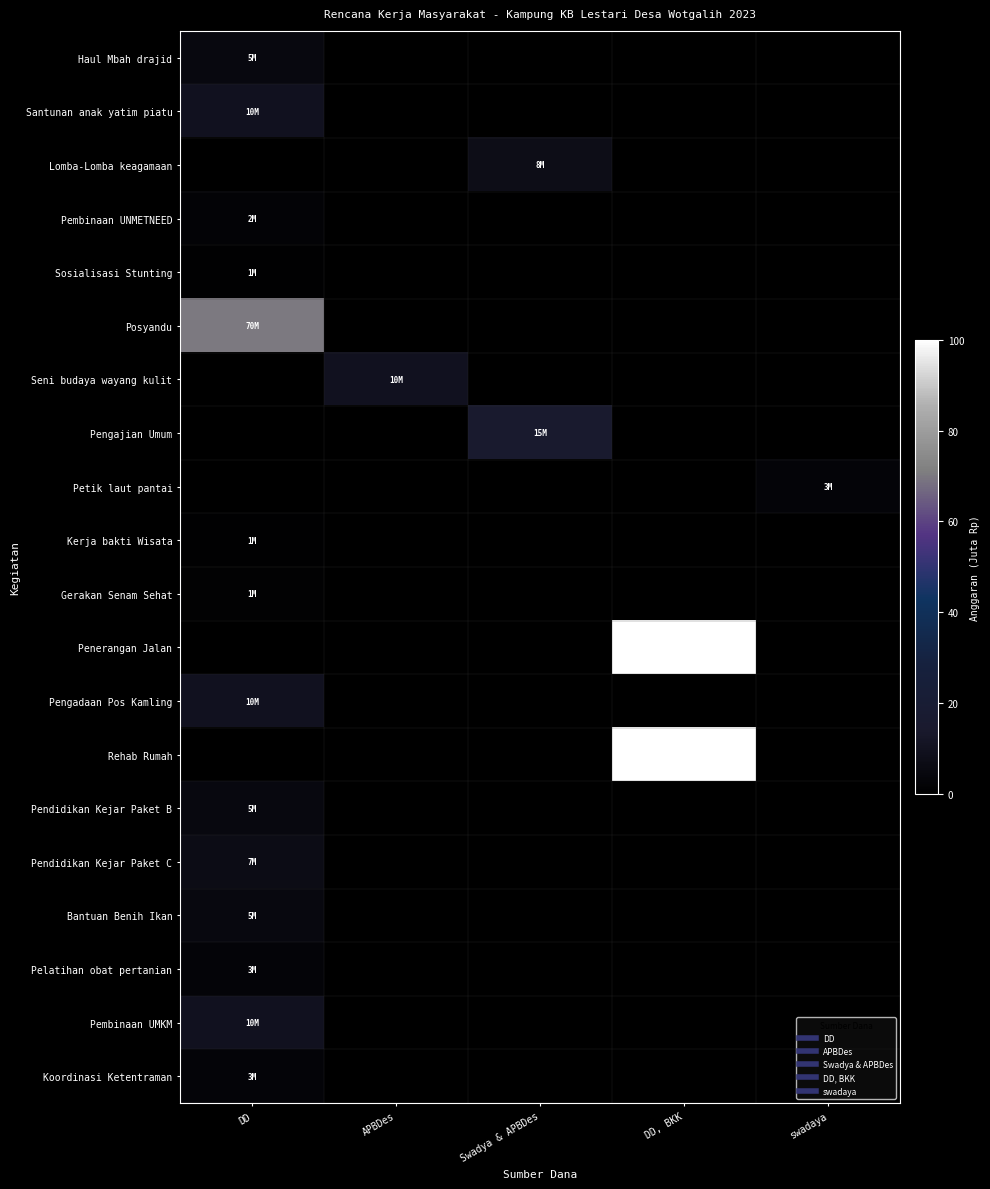

At which category is the sum across all series the highest?

DD, BKK